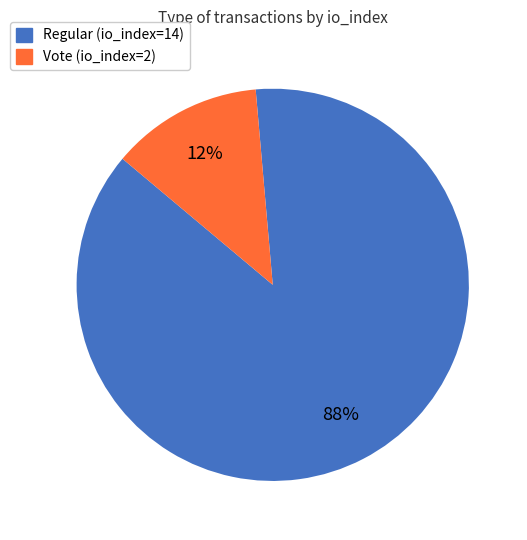

To the nearest percent, what is the average slice percentage?

50%